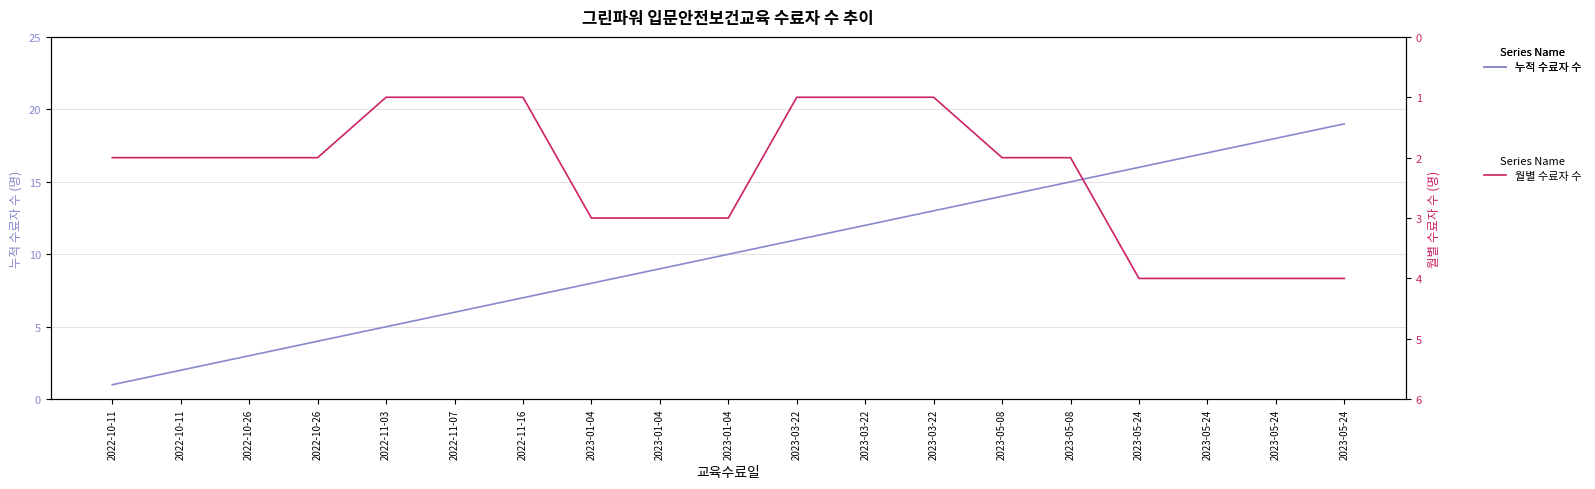

What is the maximum value for 월별 수료자 수?

4